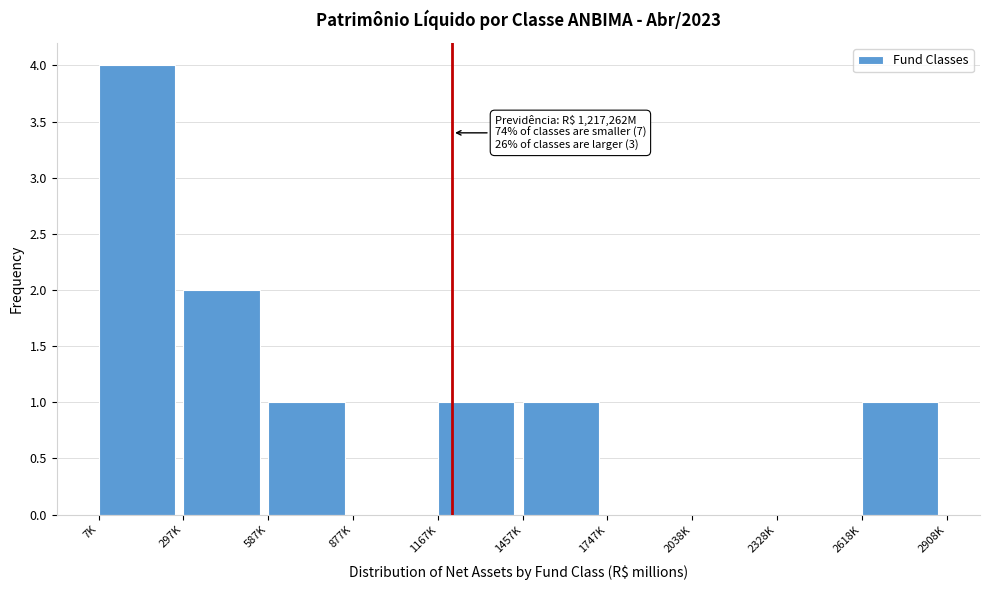

Reading left to right, transcribe all the data shown in this chart.

7K=4	297K=2	587K=1	877K=0	1167K=1	1457K=1	1747K=0	2038K=0	2328K=0	2618K=1